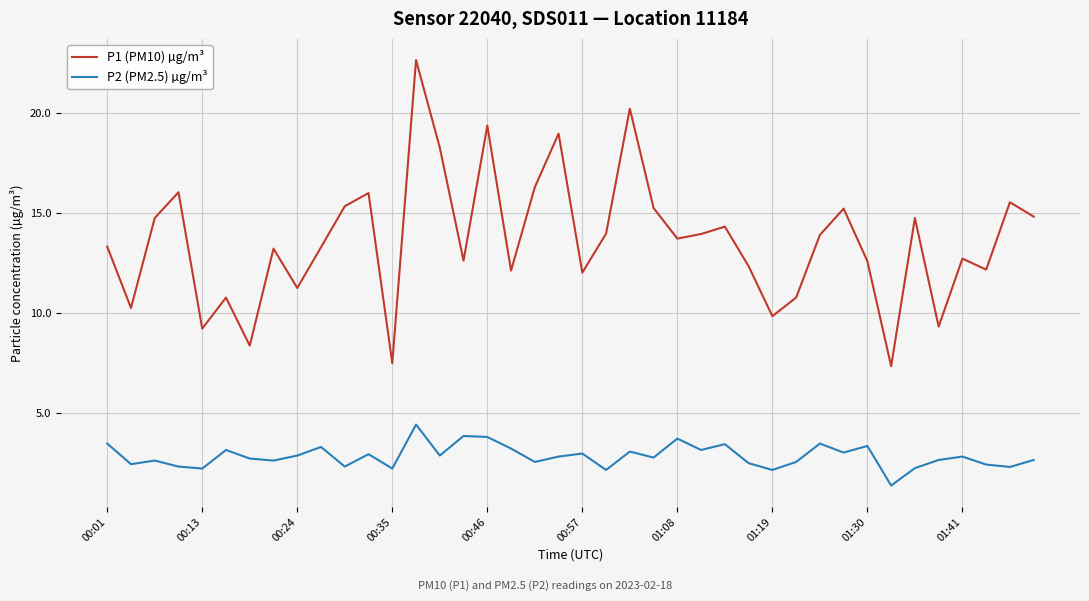

Which series has the largest range (max minus min)?

P1 (PM10) µg/m³